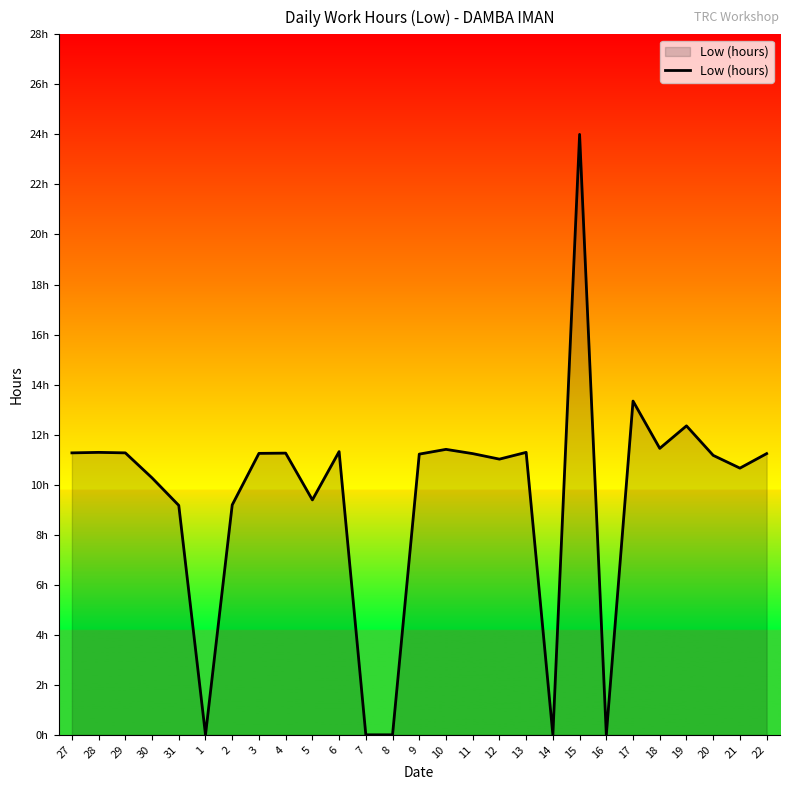

Is this an area chart (filled region under the line)?

Yes